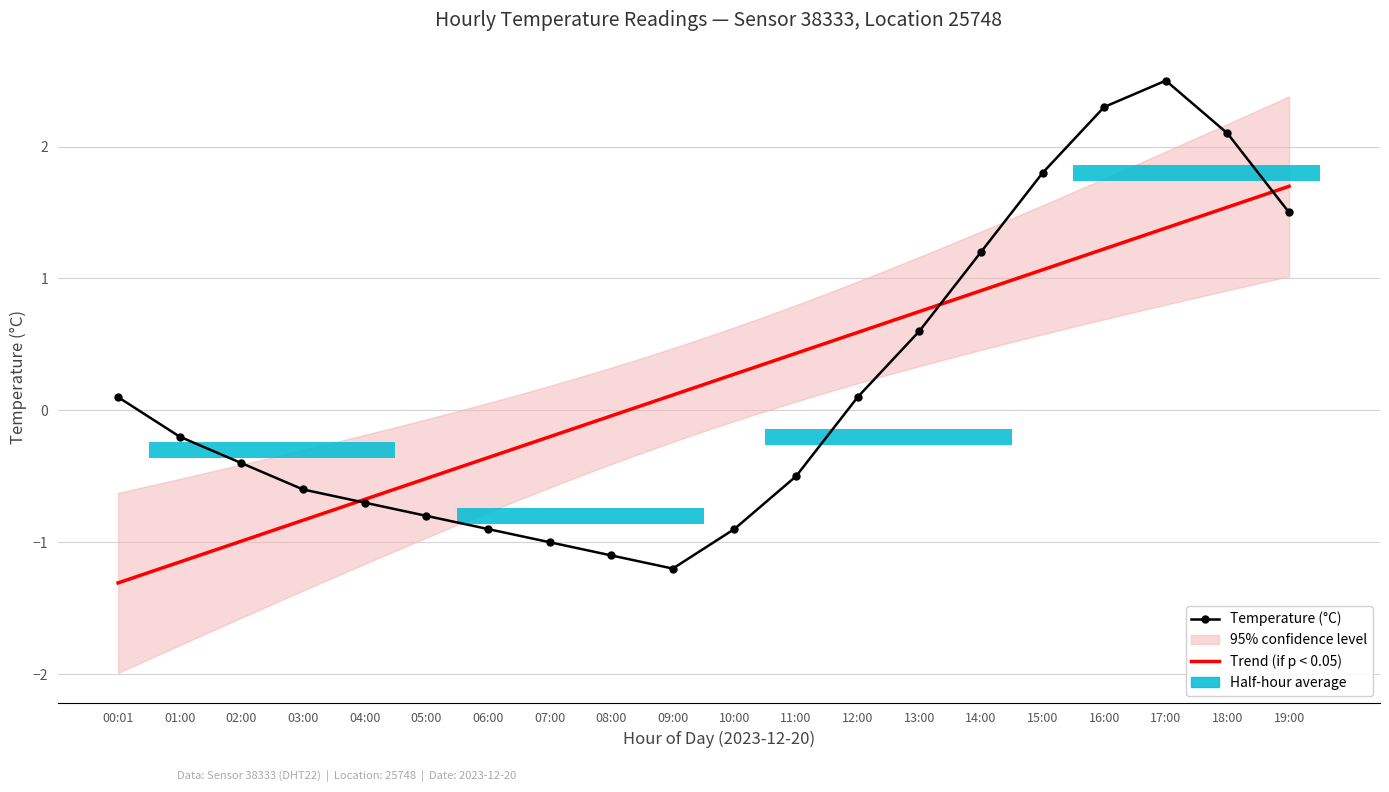

Read the value at 14:00.

1.2